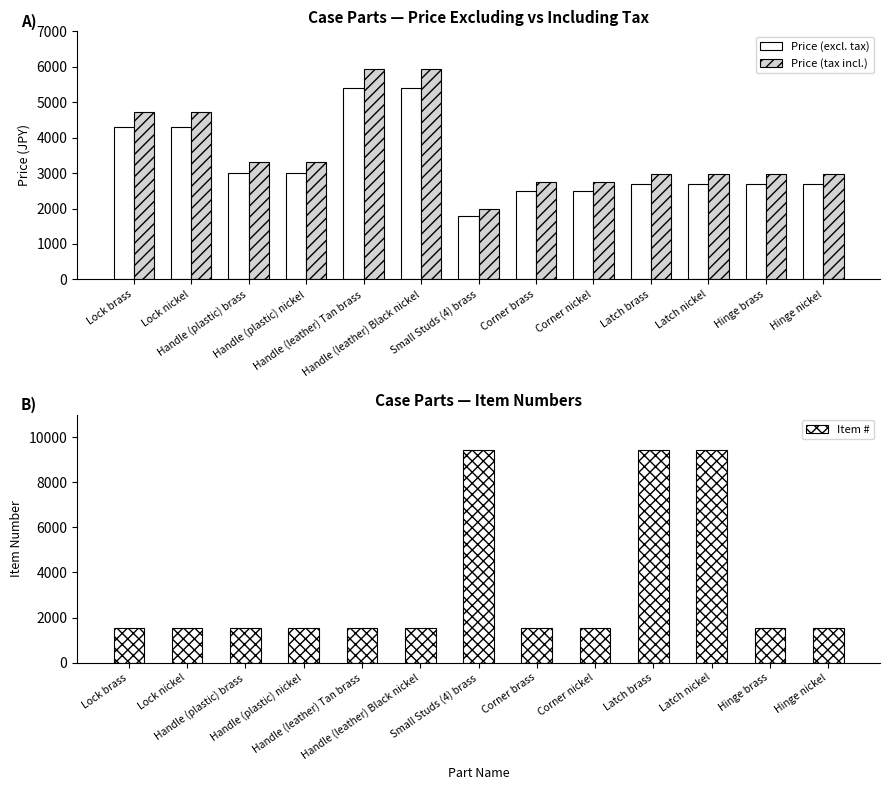

What is the label of the 7th bar from the right?

Small Studs (4) brass